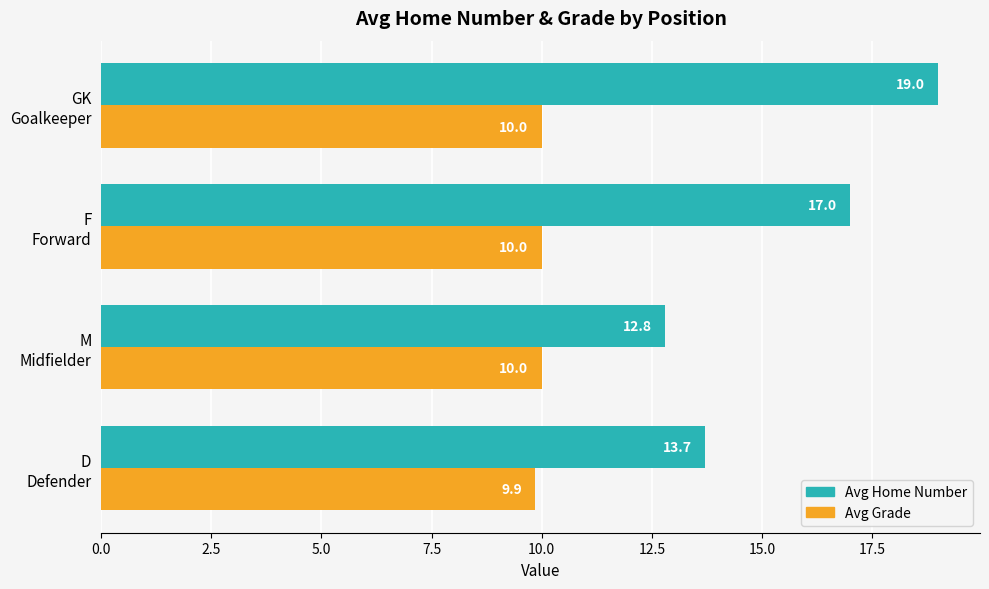

At which category does the chart reach its peak across all series?

GK
Goalkeeper